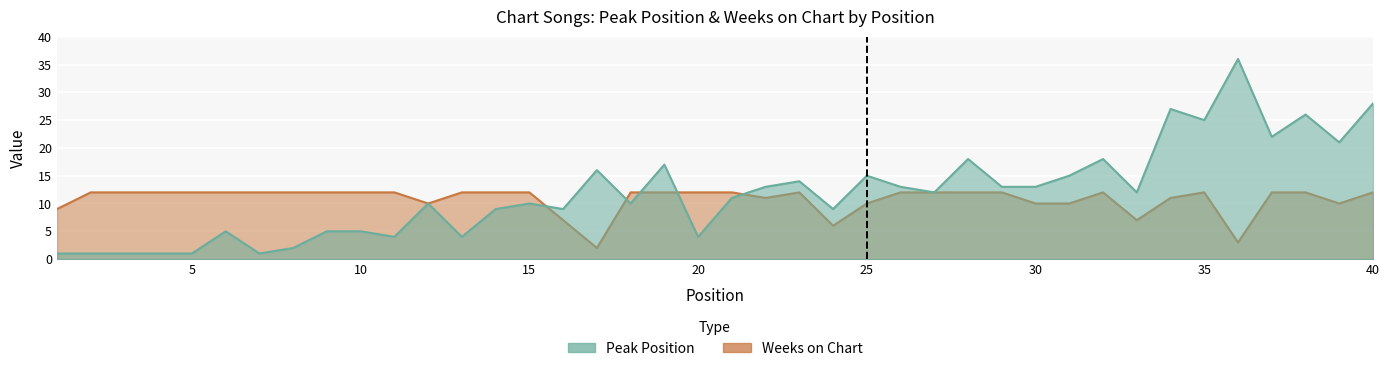

What is the value of the Peak Position point at the 29th from the left?

13